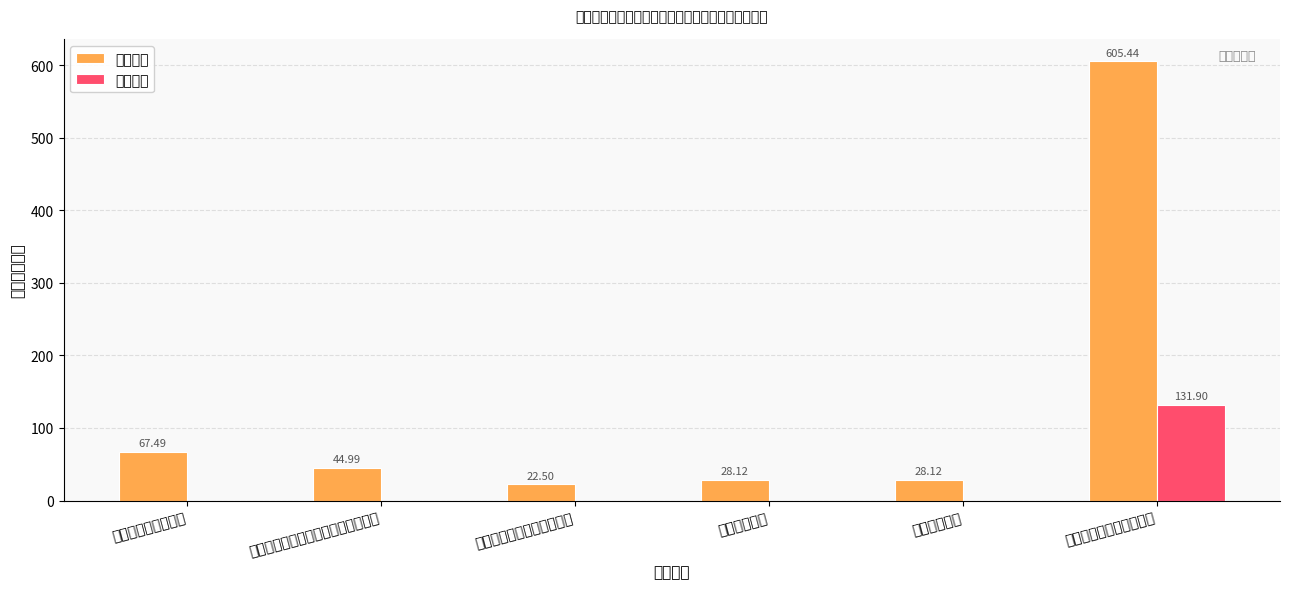

What position from the left is 机关事业职业年金缴费支出?

3